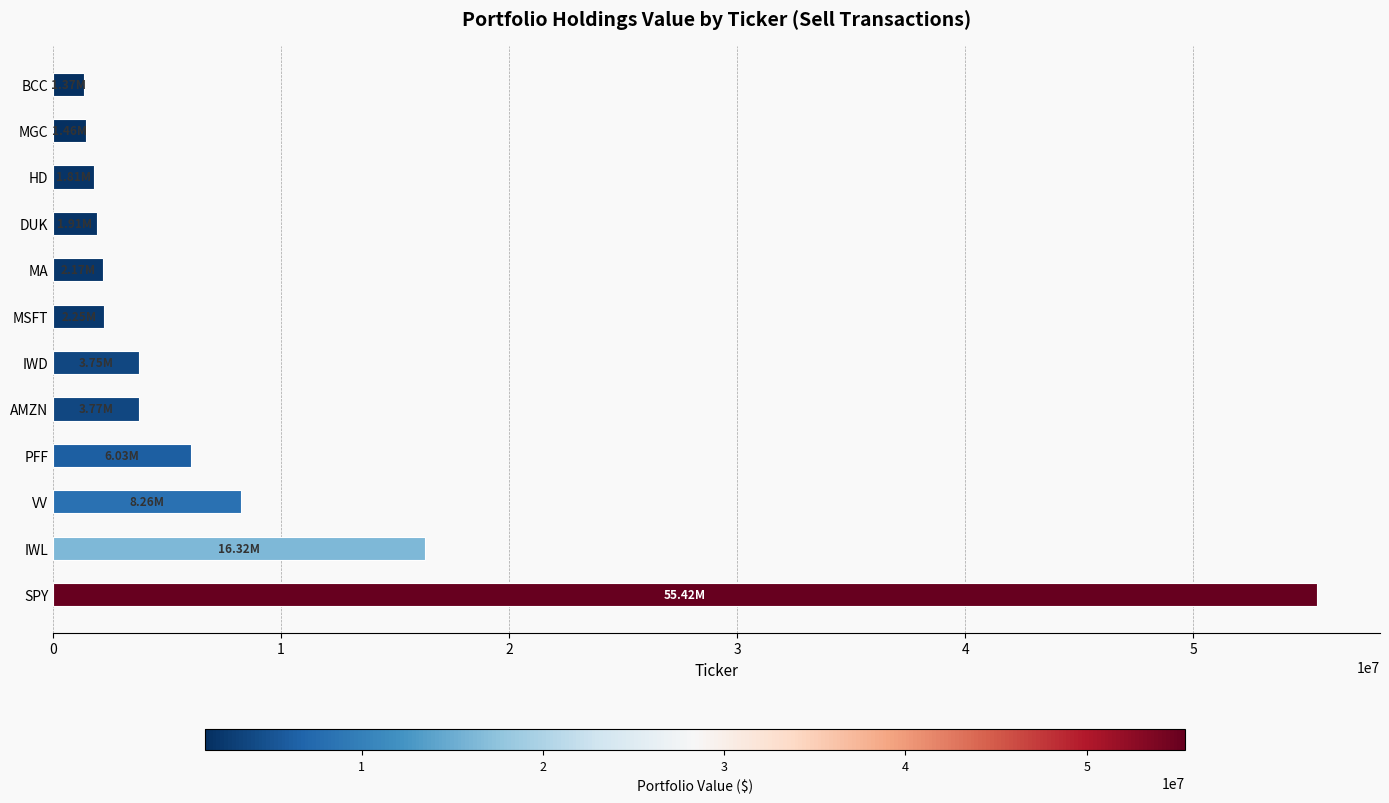

Between IWD and MGC, which is larger?

IWD